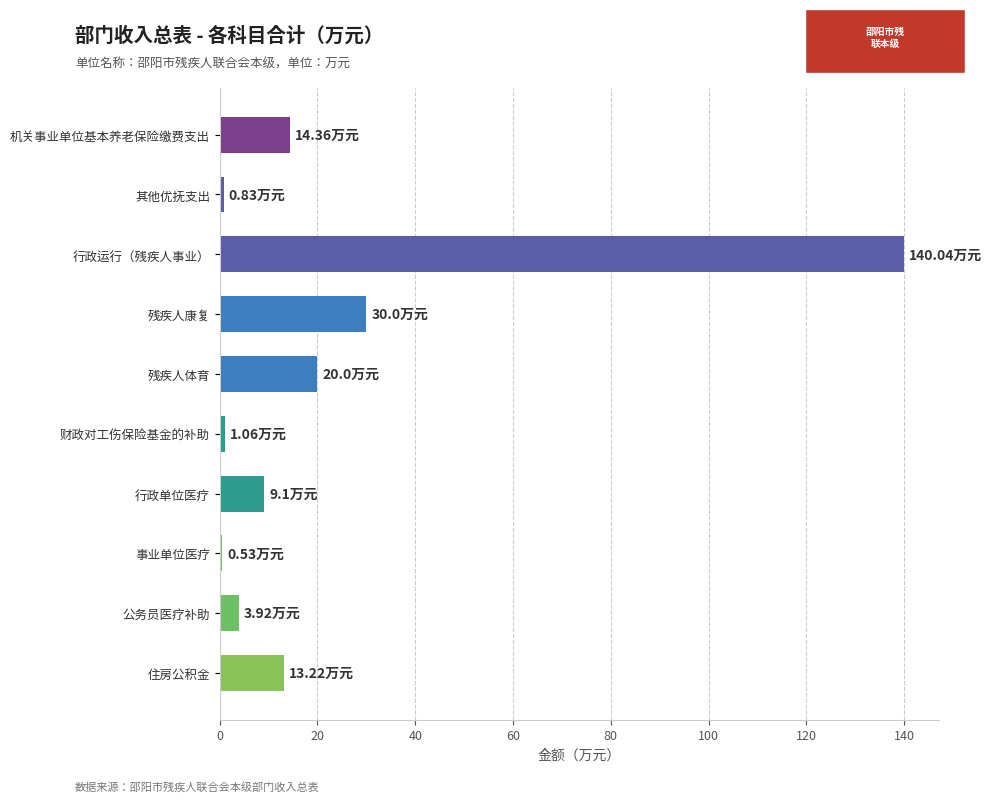

What is the smallest value displayed?

0.5